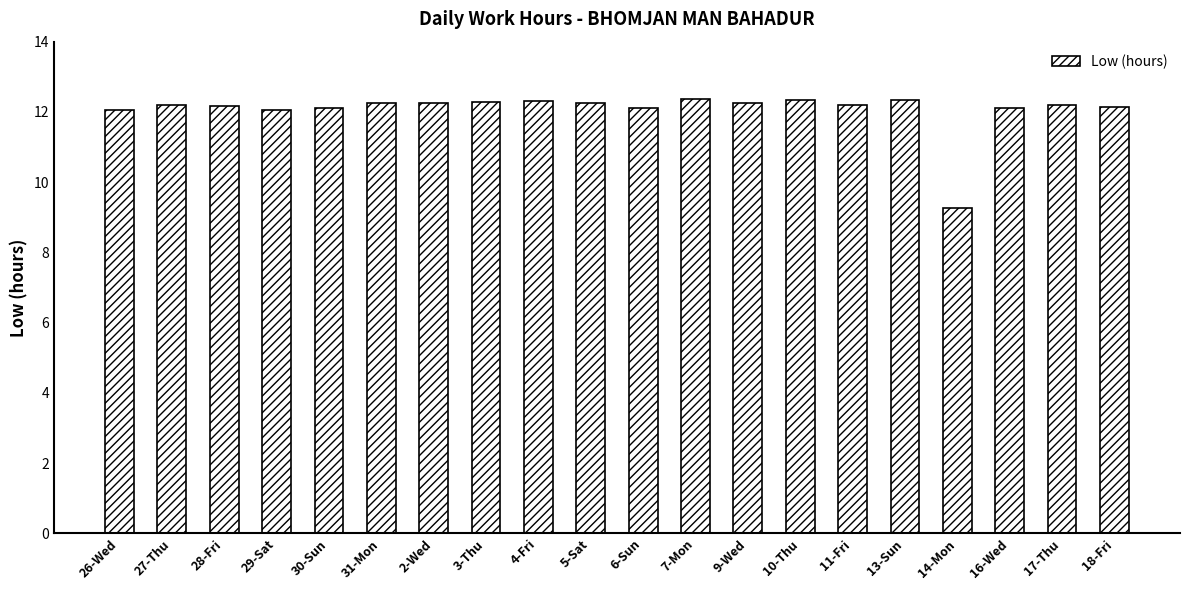

At which label is the value closest to 10?

14-Mon